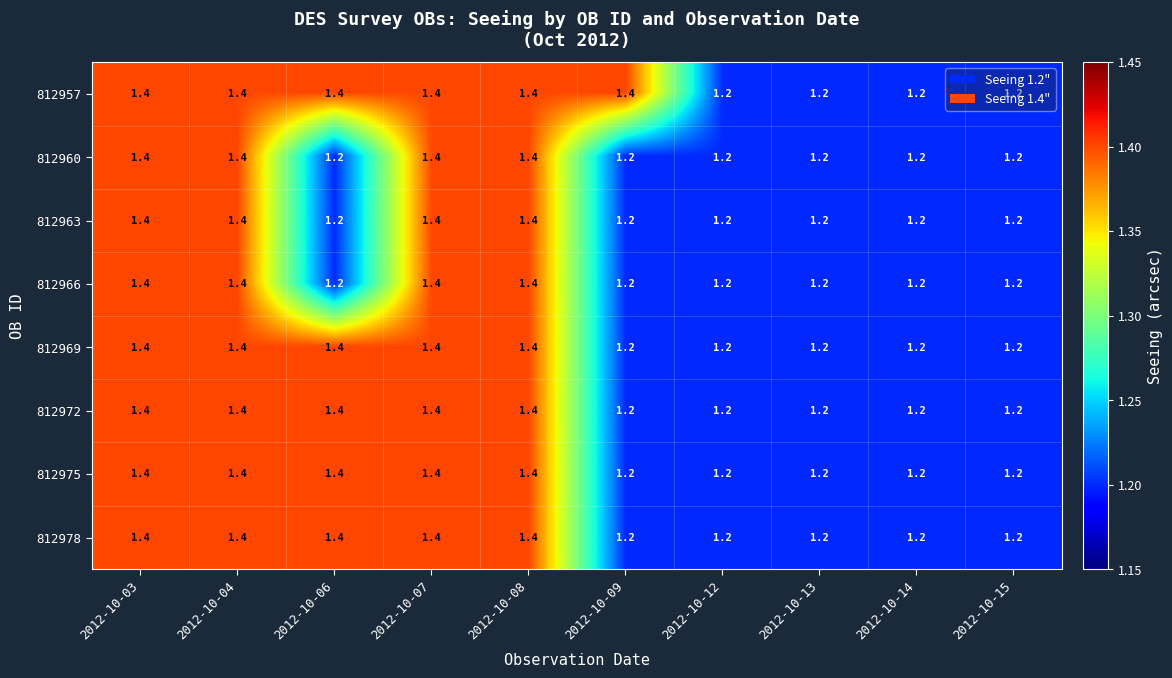

What is the sum of the 812963 values at 2012-10-06 and 2012-10-07?

2.6